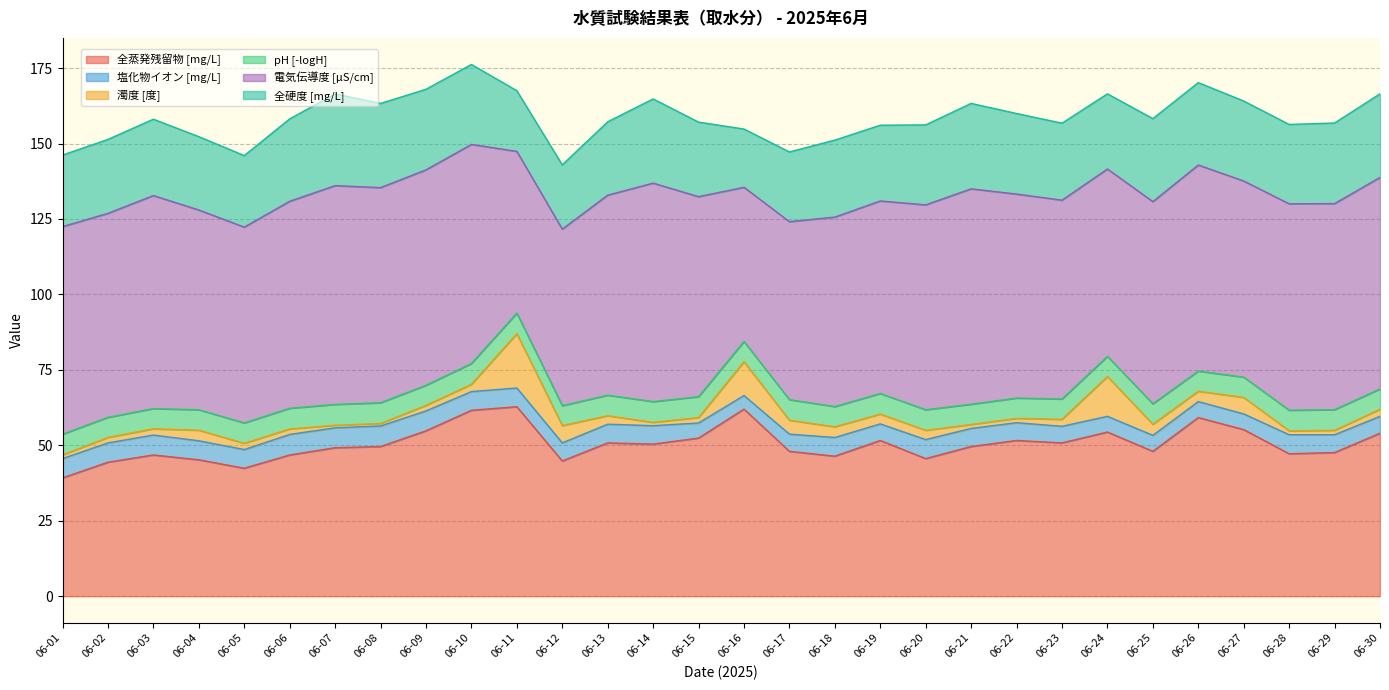

Which series has the widest spread of values?

全蒸発残留物 [mg/L]